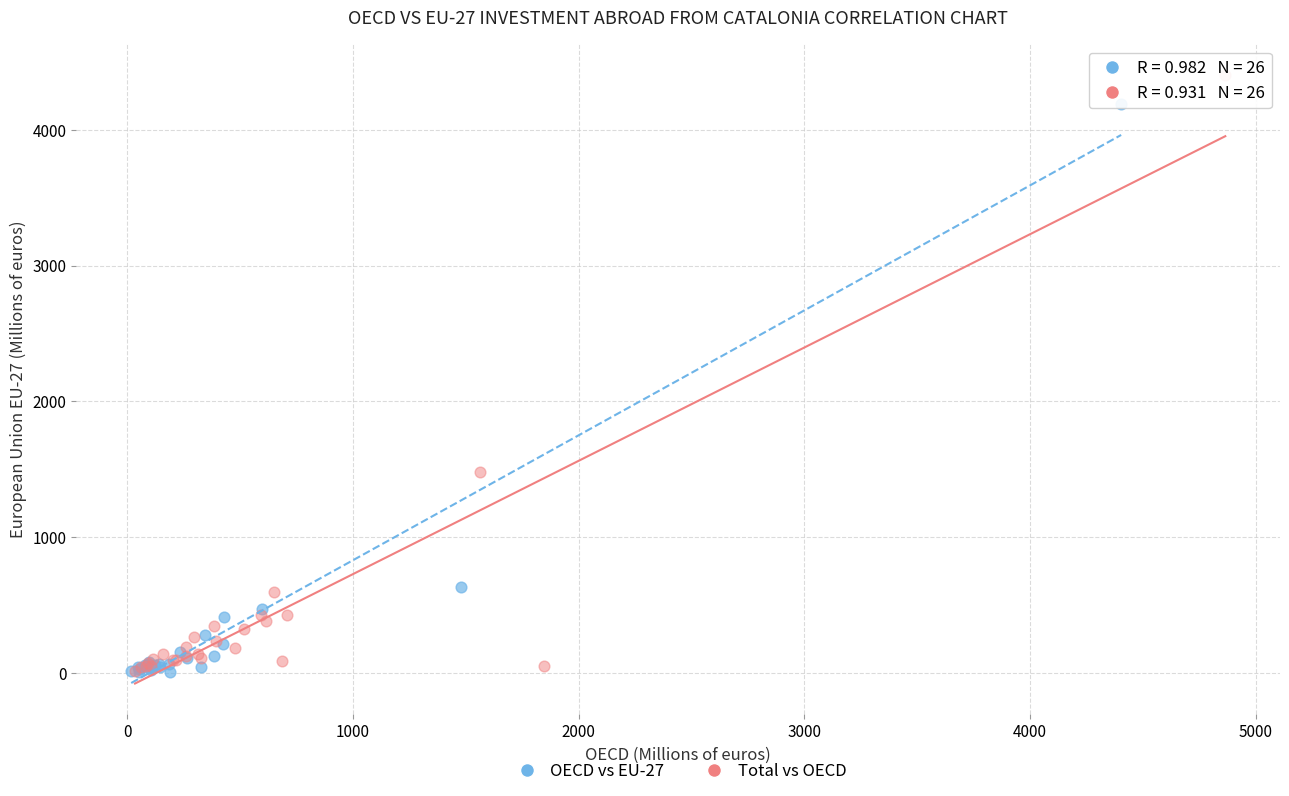

Which series contains the highest Y value?

Total vs OECD